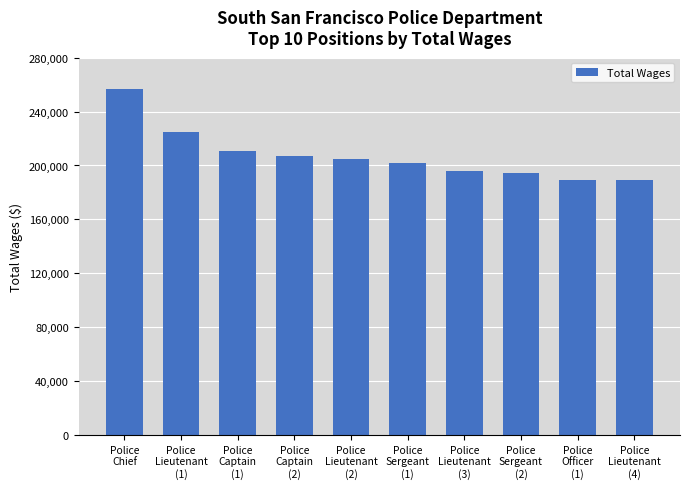

Is it true that the value at Police
Lieutenant
(3) is 87376?

False